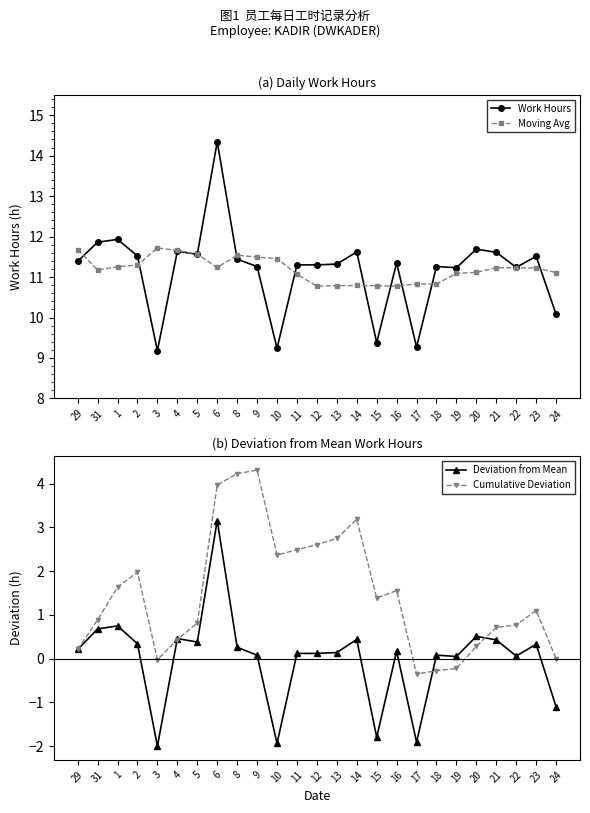

What is the value of the Deviation from Mean point at the 7th from the left?

0.4